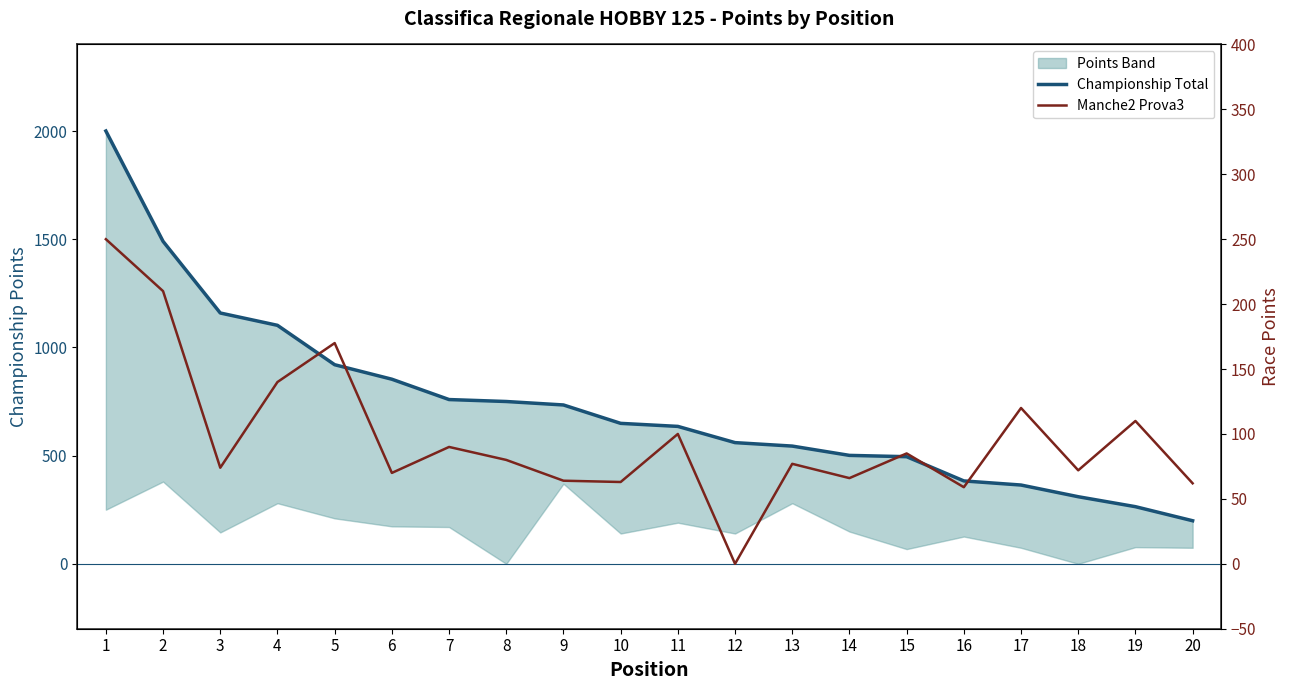

Between 2 and 13, which series saw the biggest shift?

Championship Total